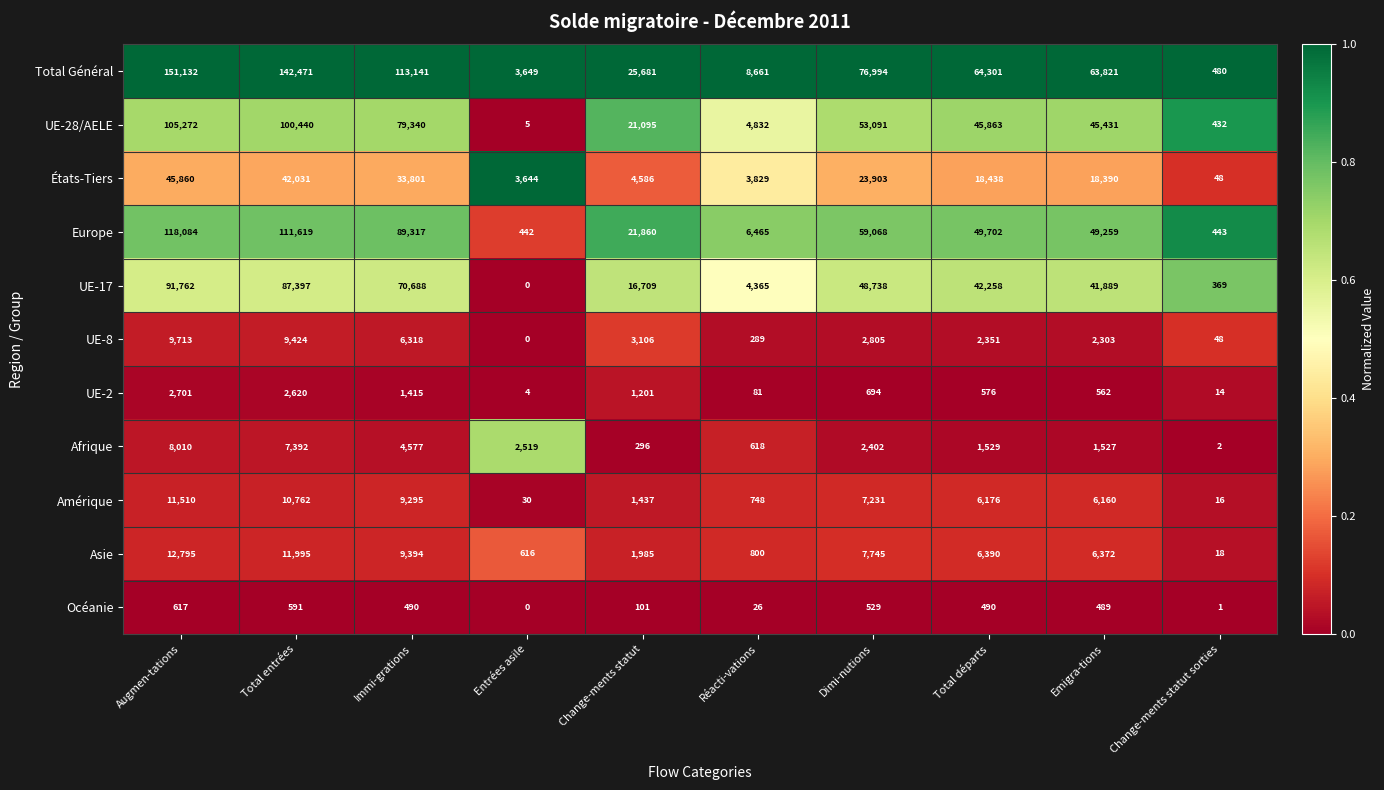

What is the average value of the Europe series?

50626